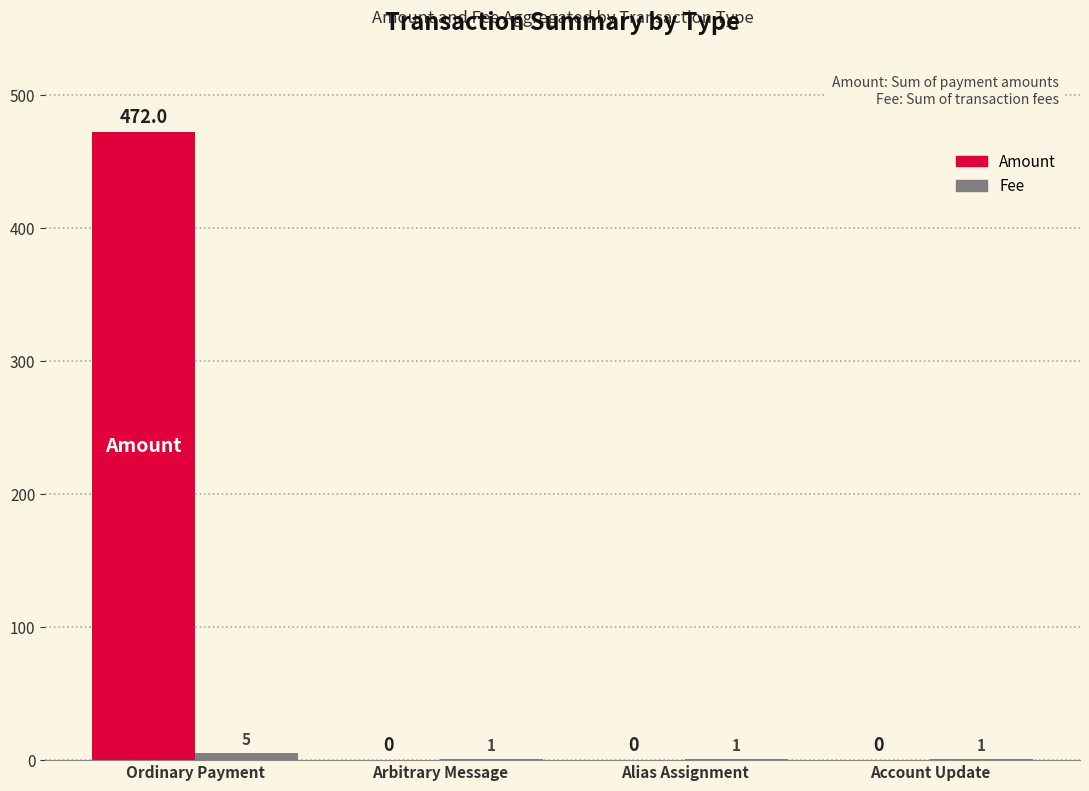

How many groups of bars are there?

4